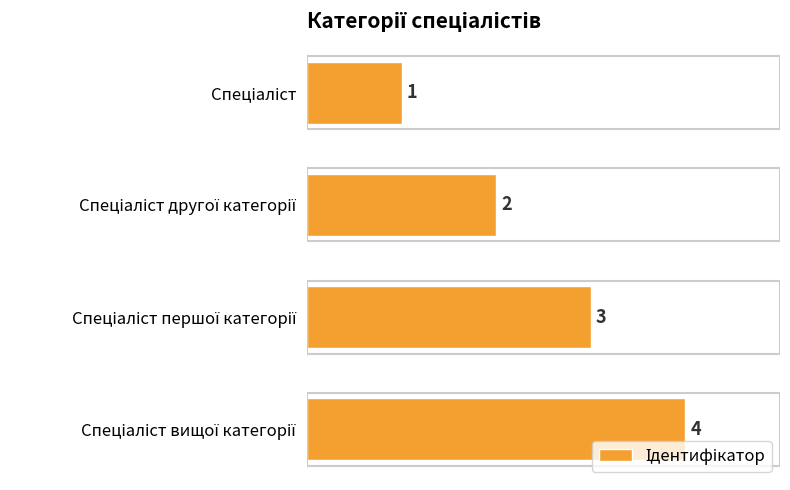

What is the difference between the maximum and minimum values?

3